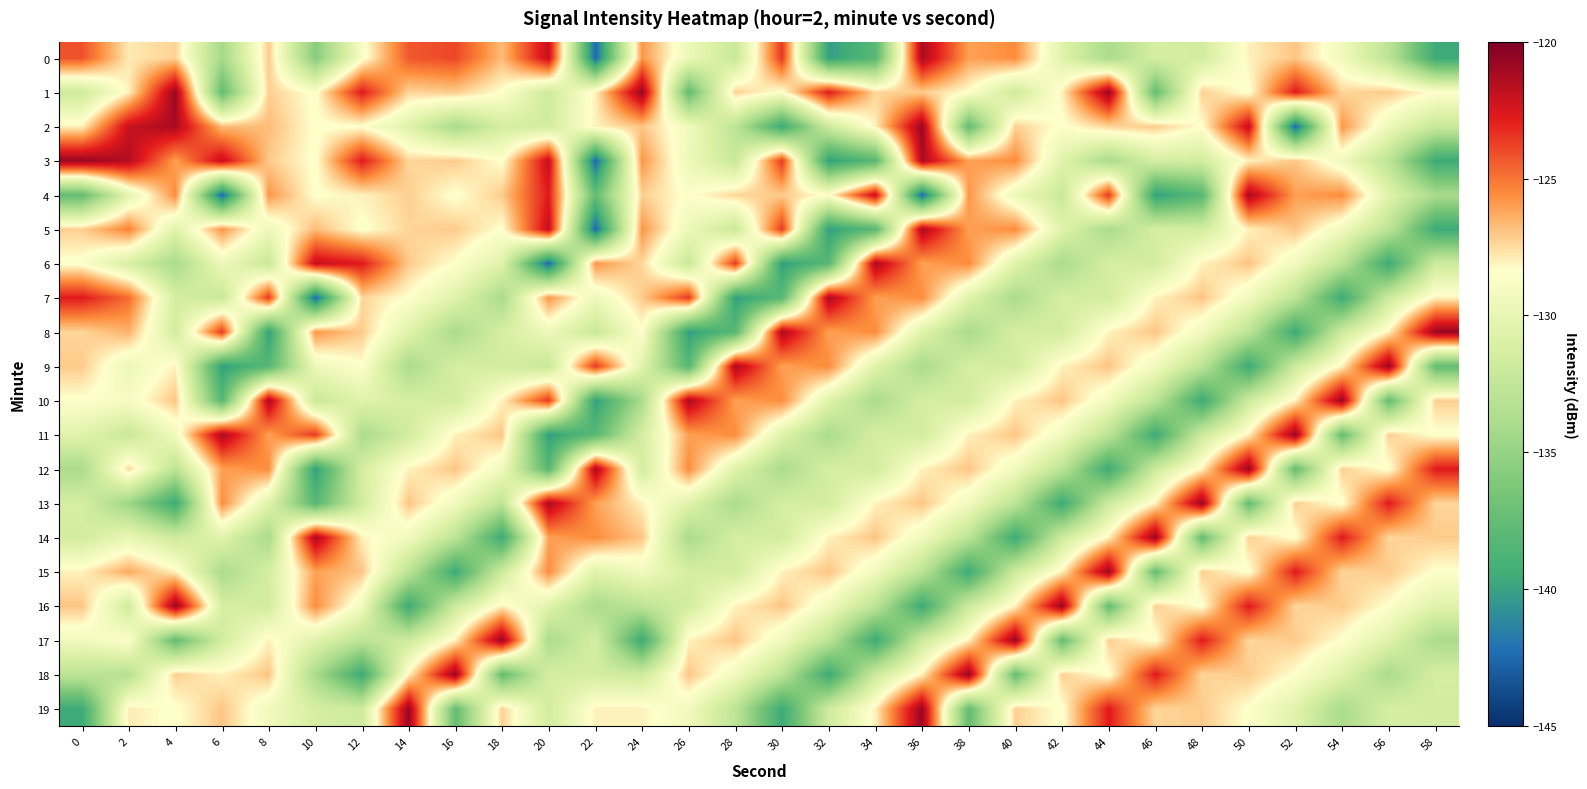

Reading left to right, transcribe all the data shown in this chart.

0: 0=-124.1	2=-127.9	4=-127.3	6=-134.2	8=-127.1	10=-135.7	12=-128.7	14=-124.3	16=-123.9	18=-126.7	20=-121.9	22=-142.5	24=-125.8	26=-129.6	28=-132.1	30=-123.5	32=-140.2	34=-138.2	36=-121.3	38=-126.1	40=-125.6	42=-130.5	44=-134.0	46=-131.3	48=-131.5	50=-128.0	52=-127.0	54=-129.3	56=-132.8	58=-139.6
1: 0=-131.8	2=-128.0	4=-120.7	6=-137.5	8=-127.2	10=-128.5	12=-122.8	14=-127.4	16=-127.1	18=-128.5	20=-131.8	22=-128.0	24=-120.7	26=-137.5	28=-127.2	30=-128.5	32=-122.8	34=-127.4	36=-127.1	38=-128.5	40=-131.8	42=-128.0	44=-120.7	46=-137.5	48=-127.2	50=-128.5	52=-122.8	54=-127.4	56=-127.1	58=-128.5
2: 0=-128.0	2=-122.0	4=-121.3	6=-126.7	8=-126.7	10=-128.5	12=-128.5	14=-130.5	16=-134.0	18=-131.3	20=-131.5	22=-128.0	24=-127.0	26=-129.3	28=-132.8	30=-139.6	32=-131.8	34=-128.0	36=-120.7	38=-137.5	40=-127.2	42=-128.5	44=-127.4	46=-127.1	48=-128.5	50=-121.9	52=-142.5	54=-125.8	56=-129.6	58=-132.1
3: 0=-120.7	2=-121.5	4=-126.1	6=-121.9	8=-127.1	10=-128.5	12=-122.8	14=-127.4	16=-127.1	18=-128.5	20=-121.9	22=-142.5	24=-125.8	26=-129.6	28=-132.1	30=-123.5	32=-140.2	34=-138.2	36=-121.3	38=-126.1	40=-125.6	42=-130.5	44=-134.0	46=-131.3	48=-131.5	50=-128.0	52=-127.0	54=-129.3	56=-132.8	58=-139.6
4: 0=-137.5	2=-130.2	4=-125.6	6=-142.5	8=-125.8	10=-128.5	12=-128.0	14=-127.2	16=-128.5	18=-127.1	20=-122.8	22=-137.5	24=-127.2	26=-128.5	28=-127.4	30=-127.1	32=-128.5	34=-121.9	36=-142.5	38=-125.8	40=-129.6	42=-132.1	44=-123.5	46=-140.2	48=-138.2	50=-121.3	52=-126.1	54=-125.6	56=-130.5	58=-134.0
5: 0=-127.2	2=-125.3	4=-130.5	6=-125.8	8=-129.6	10=-126.7	12=-128.5	14=-127.4	16=-127.1	18=-128.5	20=-121.9	22=-142.5	24=-125.8	26=-129.6	28=-132.1	30=-123.5	32=-140.2	34=-138.2	36=-121.3	38=-126.1	40=-125.6	42=-130.5	44=-134.0	46=-131.3	48=-131.5	50=-128.0	52=-127.0	54=-129.3	56=-132.8	58=-139.6
6: 0=-128.5	2=-131.1	4=-134.0	6=-129.6	8=-132.1	10=-121.9	12=-122.8	14=-127.1	16=-128.5	18=-130.5	20=-142.5	22=-125.8	24=-127.4	26=-132.1	28=-123.5	30=-140.2	32=-138.2	34=-121.3	36=-126.1	38=-125.6	40=-130.5	42=-134.0	44=-131.3	46=-131.5	48=-128.0	50=-127.0	52=-129.3	54=-132.8	56=-139.6	58=-131.8
7: 0=-122.8	2=-124.8	4=-131.3	6=-132.1	8=-123.5	10=-142.5	12=-127.4	14=-128.5	16=-130.5	18=-134.0	20=-125.8	22=-129.6	24=-127.1	26=-123.5	28=-140.2	30=-138.2	32=-121.3	34=-126.1	36=-125.6	38=-130.5	40=-134.0	42=-131.3	44=-131.5	46=-128.0	48=-127.0	50=-129.3	52=-132.8	54=-139.6	56=-131.8	58=-128.0
8: 0=-127.4	2=-126.5	4=-131.5	6=-123.5	8=-140.2	10=-125.8	12=-127.1	14=-130.5	16=-134.0	18=-131.3	20=-129.6	22=-132.1	24=-128.5	26=-140.2	28=-138.2	30=-121.3	32=-126.1	34=-125.6	36=-130.5	38=-134.0	40=-131.3	42=-131.5	44=-128.0	46=-127.0	48=-129.3	50=-132.8	52=-139.6	54=-131.8	56=-128.0	58=-120.7
9: 0=-127.1	2=-129.7	4=-128.0	6=-140.2	8=-138.2	10=-129.6	12=-128.5	14=-134.0	16=-131.3	18=-131.5	20=-132.1	22=-123.5	24=-130.5	26=-138.2	28=-121.3	30=-126.1	32=-125.6	34=-130.5	36=-134.0	38=-131.3	40=-131.5	42=-128.0	44=-127.0	46=-129.3	48=-132.8	50=-139.6	52=-131.8	54=-128.0	56=-120.7	58=-137.5
10: 0=-128.5	2=-128.9	4=-127.0	6=-138.2	8=-121.3	10=-132.1	12=-130.5	14=-131.3	16=-131.5	18=-128.0	20=-123.5	22=-140.2	24=-134.0	26=-121.3	28=-126.1	30=-125.6	32=-130.5	34=-134.0	36=-131.3	38=-131.5	40=-128.0	42=-127.0	44=-129.3	46=-132.8	48=-139.6	50=-131.8	52=-128.0	54=-120.7	56=-137.5	58=-127.2
11: 0=-130.5	2=-132.1	4=-129.3	6=-121.3	8=-126.1	10=-123.5	12=-134.0	14=-131.5	16=-128.0	18=-127.0	20=-140.2	22=-138.2	24=-131.3	26=-126.1	28=-125.6	30=-130.5	32=-134.0	34=-131.3	36=-131.5	38=-128.0	40=-127.0	42=-129.3	44=-132.8	46=-139.6	48=-131.8	50=-128.0	52=-120.7	54=-137.5	56=-127.2	58=-128.5
12: 0=-134.0	2=-127.4	4=-132.8	6=-126.1	8=-125.6	10=-140.2	12=-131.3	14=-128.0	16=-127.0	18=-129.3	20=-138.2	22=-121.3	24=-131.5	26=-125.6	28=-130.5	30=-134.0	32=-131.3	34=-131.5	36=-128.0	38=-127.0	40=-129.3	42=-132.8	44=-139.6	46=-131.8	48=-128.0	50=-120.7	52=-137.5	54=-127.2	56=-128.5	58=-122.8
13: 0=-131.3	2=-134.6	4=-139.6	6=-125.6	8=-130.5	10=-138.2	12=-131.5	14=-127.0	16=-129.3	18=-132.8	20=-121.3	22=-126.1	24=-128.0	26=-130.5	28=-134.0	30=-131.3	32=-131.5	34=-128.0	36=-127.0	38=-129.3	40=-132.8	42=-139.6	44=-131.8	46=-128.0	48=-120.7	50=-137.5	52=-127.2	54=-128.5	56=-122.8	58=-127.4
14: 0=-131.5	2=-129.8	4=-131.8	6=-130.5	8=-134.0	10=-121.3	12=-128.0	14=-129.3	16=-132.8	18=-139.6	20=-126.1	22=-125.6	24=-127.0	26=-134.0	28=-131.3	30=-131.5	32=-128.0	34=-127.0	36=-129.3	38=-132.8	40=-139.6	42=-131.8	44=-128.0	46=-120.7	48=-137.5	50=-127.2	52=-128.5	54=-122.8	56=-127.4	58=-127.1
15: 0=-128.0	2=-126.3	4=-128.0	6=-134.0	8=-131.3	10=-126.1	12=-127.0	14=-132.8	16=-139.6	18=-131.8	20=-125.6	22=-130.5	24=-129.3	26=-131.3	28=-131.5	30=-128.0	32=-127.0	34=-129.3	36=-132.8	38=-139.6	40=-131.8	42=-128.0	44=-120.7	46=-137.5	48=-127.2	50=-128.5	52=-122.8	54=-127.4	56=-127.1	58=-128.5
16: 0=-127.0	2=-131.7	4=-120.7	6=-131.3	8=-131.5	10=-125.6	12=-129.3	14=-139.6	16=-131.8	18=-128.0	20=-130.5	22=-134.0	24=-132.8	26=-131.5	28=-128.0	30=-127.0	32=-129.3	34=-132.8	36=-139.6	38=-131.8	40=-128.0	42=-120.7	44=-137.5	46=-127.2	48=-128.5	50=-122.8	52=-127.4	54=-127.1	56=-128.5	58=-130.5
17: 0=-129.3	2=-128.5	4=-137.5	6=-131.5	8=-128.0	10=-130.5	12=-132.8	14=-131.8	16=-128.0	18=-120.7	20=-134.0	22=-131.3	24=-139.6	26=-128.0	28=-127.0	30=-129.3	32=-132.8	34=-139.6	36=-131.8	38=-128.0	40=-120.7	42=-137.5	44=-127.2	46=-128.5	48=-122.8	50=-127.4	52=-127.1	54=-128.5	56=-130.5	58=-134.0
18: 0=-132.8	2=-133.2	4=-127.2	6=-128.0	8=-127.0	10=-134.0	12=-139.6	14=-128.0	16=-120.7	18=-137.5	20=-131.3	22=-131.5	24=-131.8	26=-127.0	28=-129.3	30=-132.8	32=-139.6	34=-131.8	36=-128.0	38=-120.7	40=-137.5	42=-127.2	44=-128.5	46=-122.8	48=-127.4	50=-127.1	52=-128.5	54=-130.5	56=-134.0	58=-131.3
19: 0=-139.6	2=-127.9	4=-128.5	6=-127.0	8=-129.3	10=-131.3	12=-131.8	14=-120.7	16=-137.5	18=-127.2	20=-131.5	22=-128.0	24=-128.0	26=-129.3	28=-132.8	30=-139.6	32=-131.8	34=-128.0	36=-120.7	38=-137.5	40=-127.2	42=-128.5	44=-122.8	46=-127.4	48=-127.1	50=-128.5	52=-130.5	54=-134.0	56=-131.3	58=-131.5